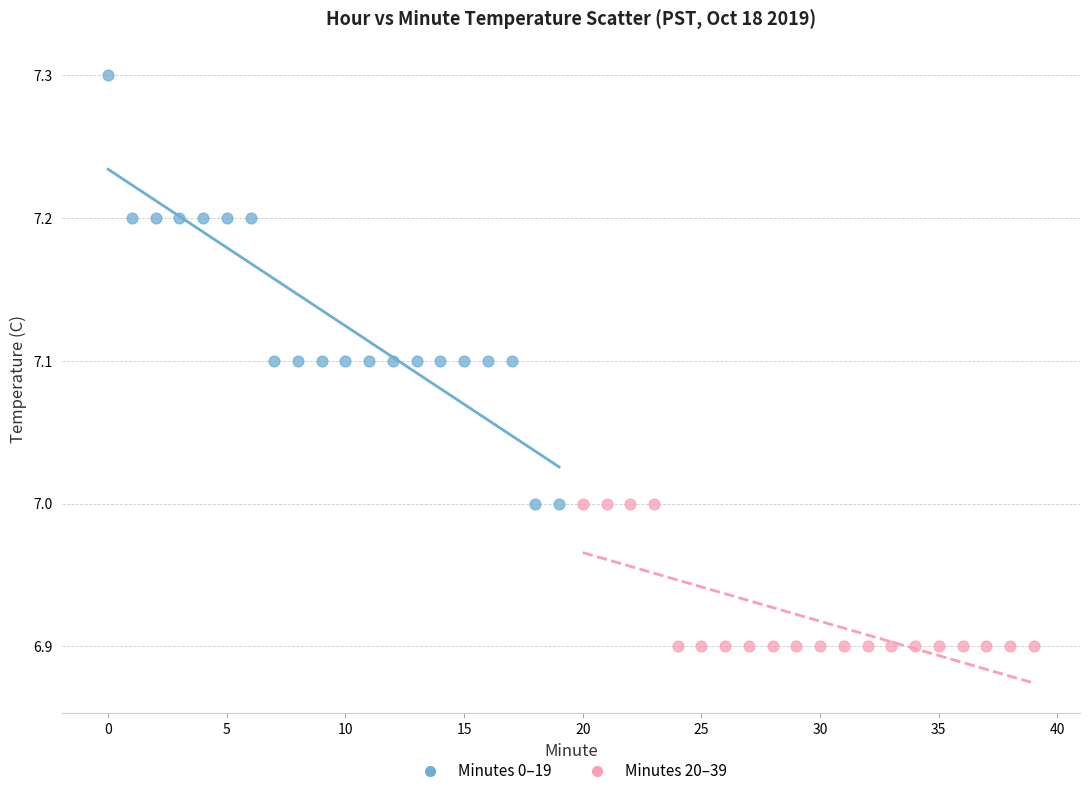

What are all the series names shown in the legend?

Minutes 0–19, Minutes 20–39